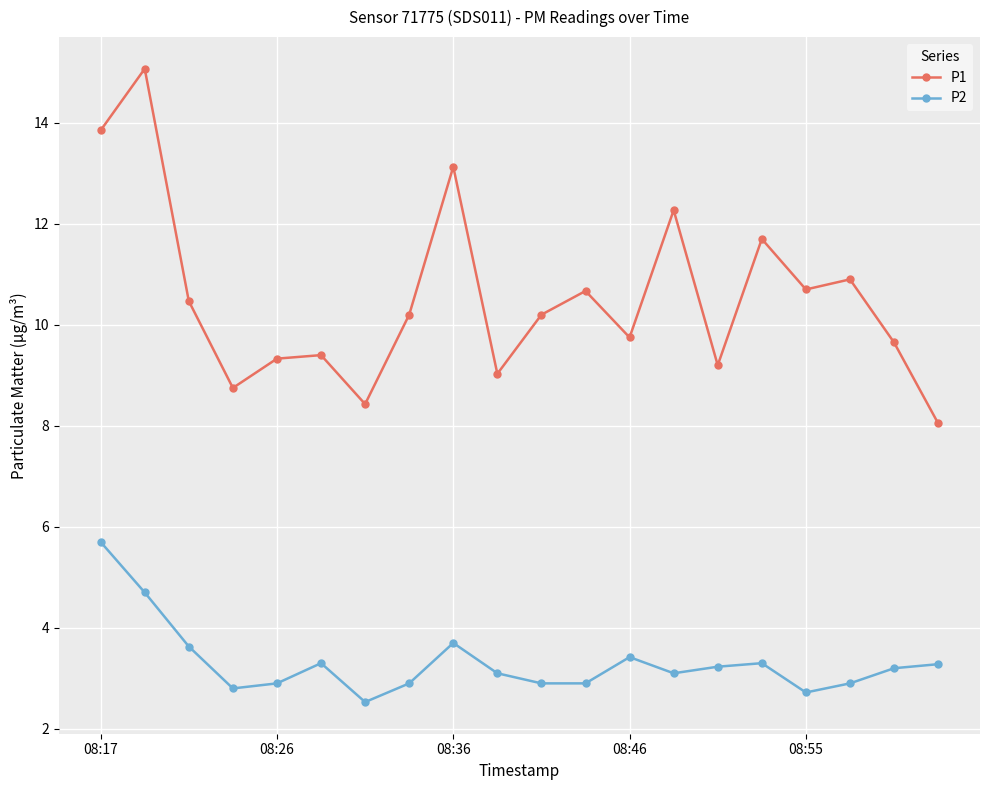

List the series in order of their peak value, highest first.

P1, P2